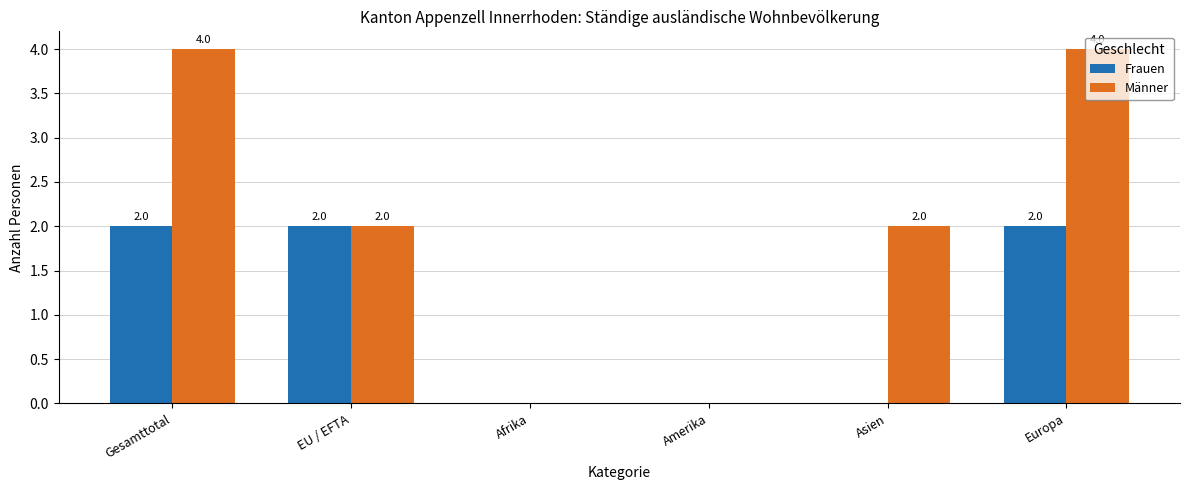

What is the sum of all Männer values?

12